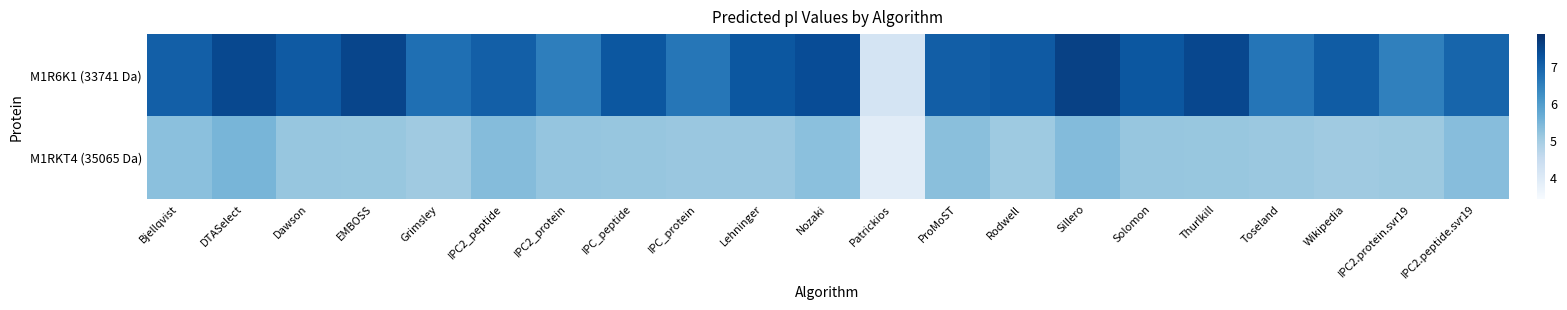

At how many categories does at least one series exceed 4?

21